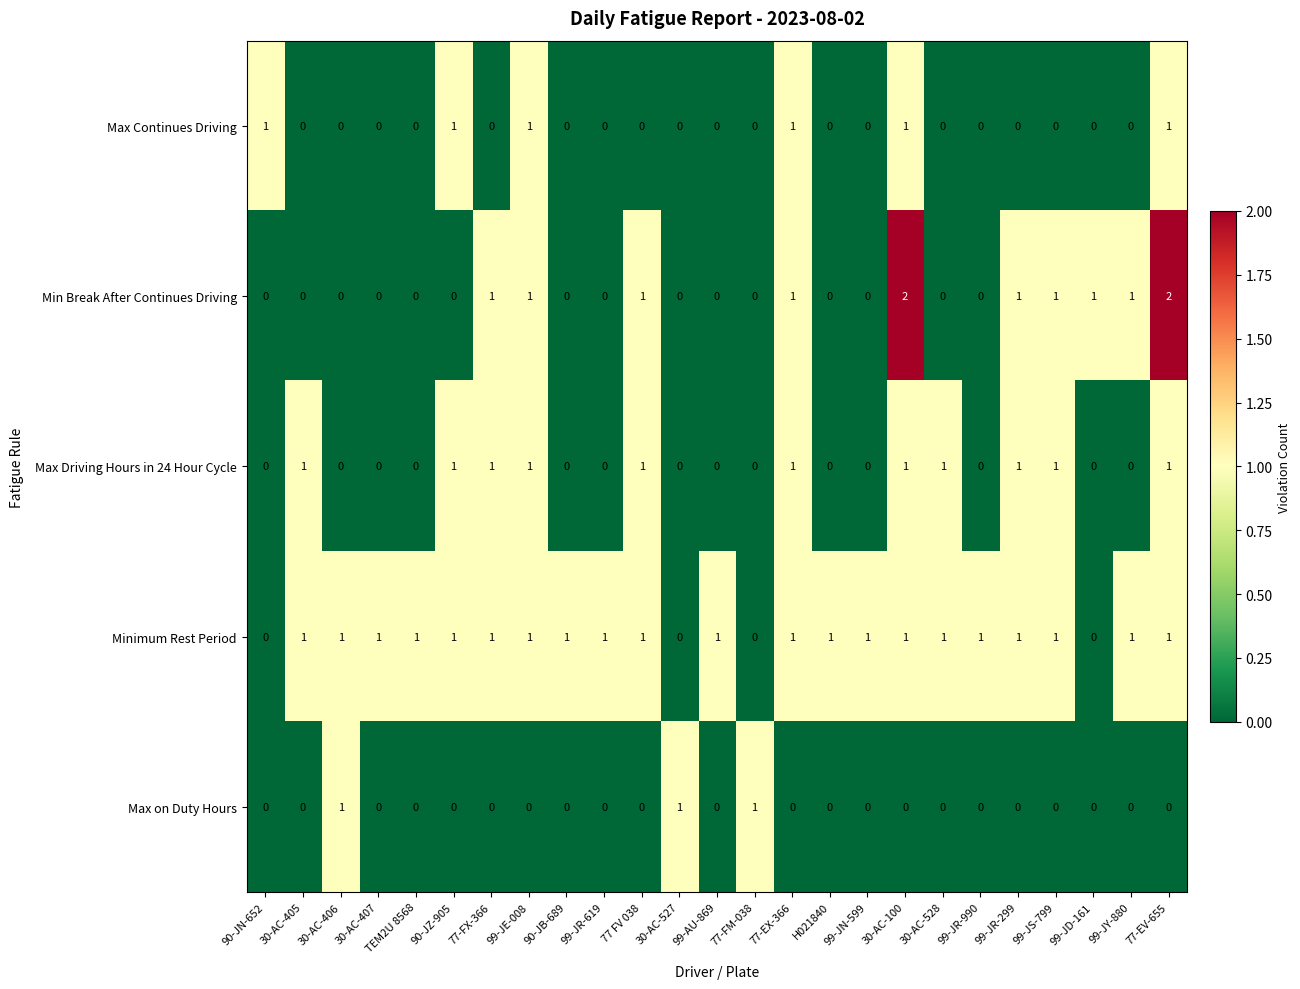

True or false: Min Break After Continues Driving has a value of 0 at 77-FM-038.

True